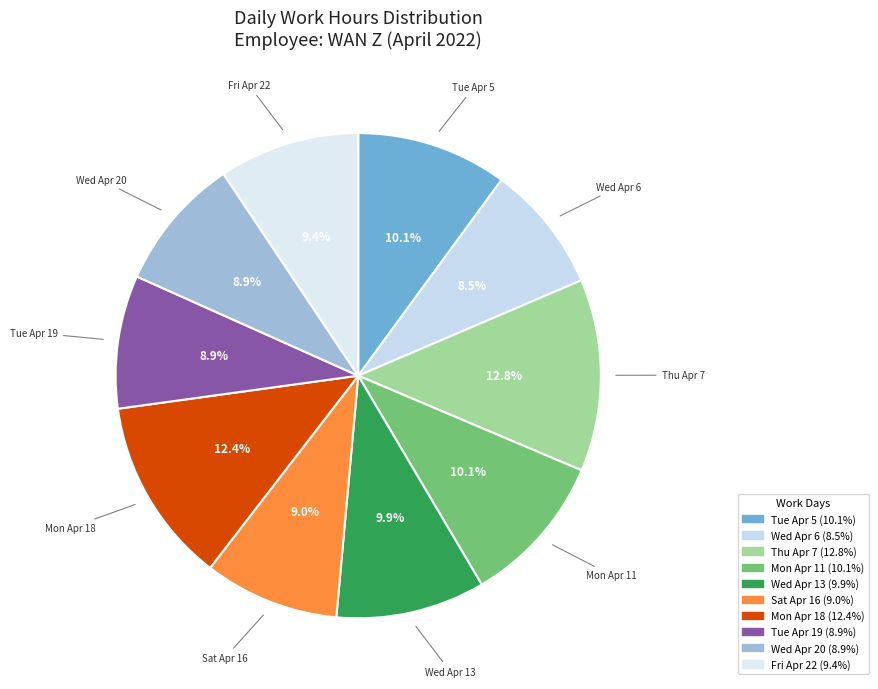

What is the ratio of the value at Tue Apr 5 to the value at Thu Apr 7?

0.8